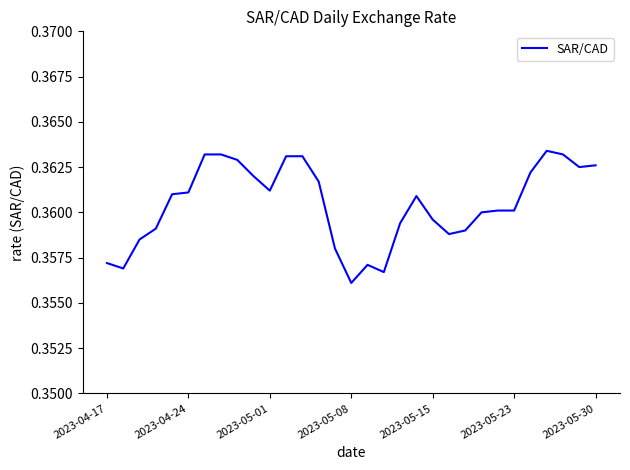

Is it true that the value at 2023-05-23 is 0.5?

False